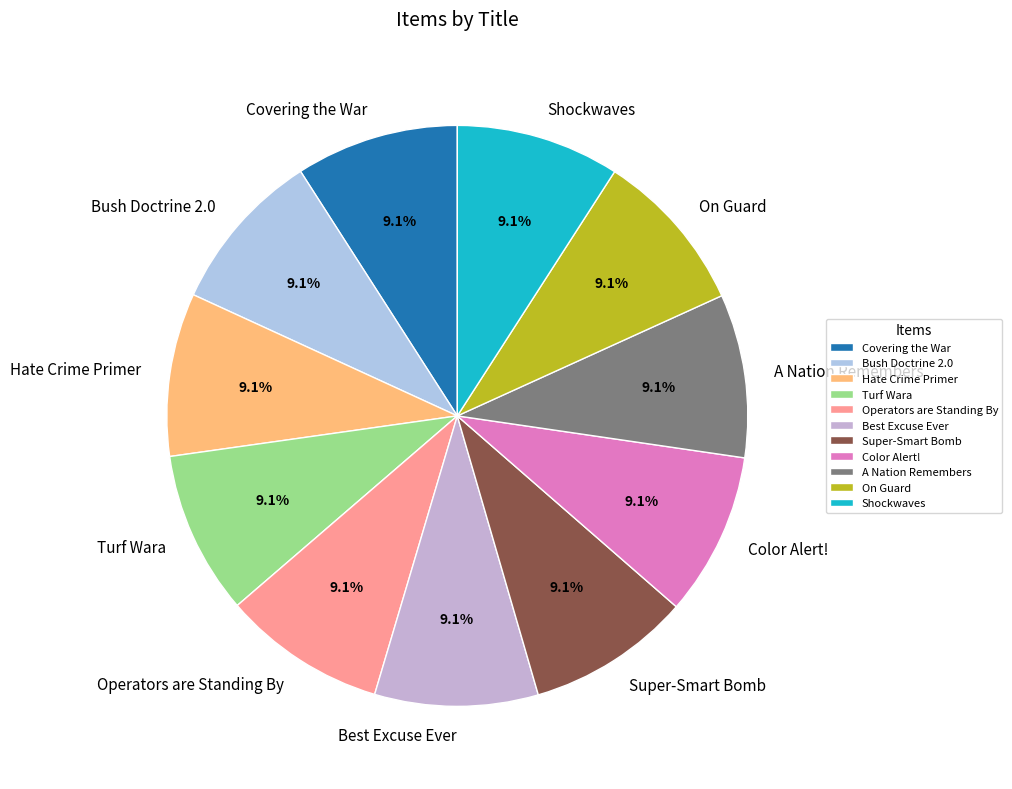

To the nearest percent, what portion does On Guard represent?

9%